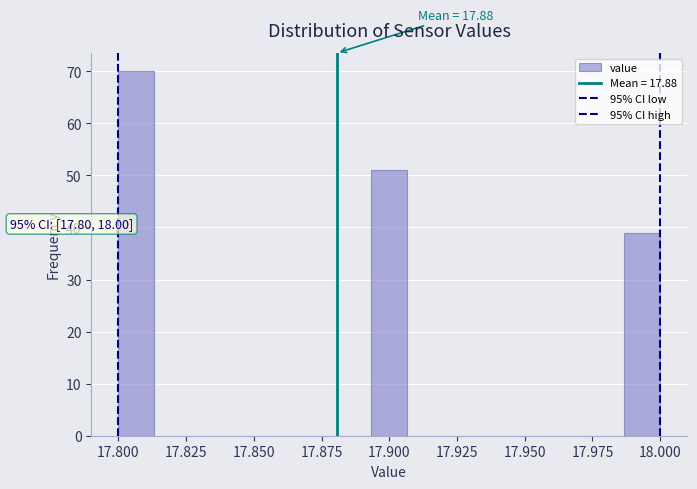

Around what value on the x-axis is the tallest bar? Give the approximate position of its centre, as read against the axis.

17.805